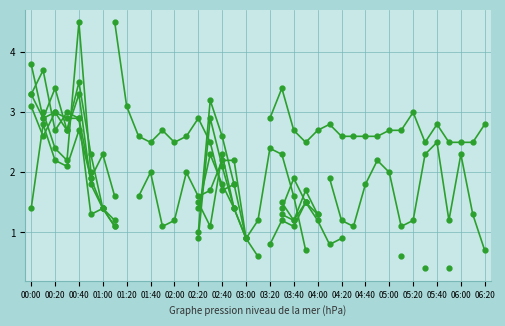

How many values in the col_22 series exceed 2?

7